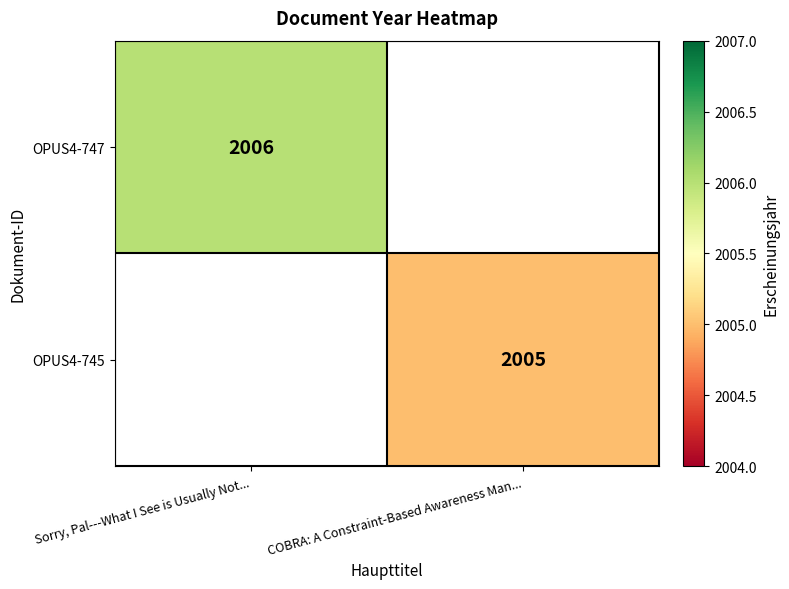

The value of OPUS4-745 at COBRA: A Constraint-Based Awareness Man... is 845. True or false?

False